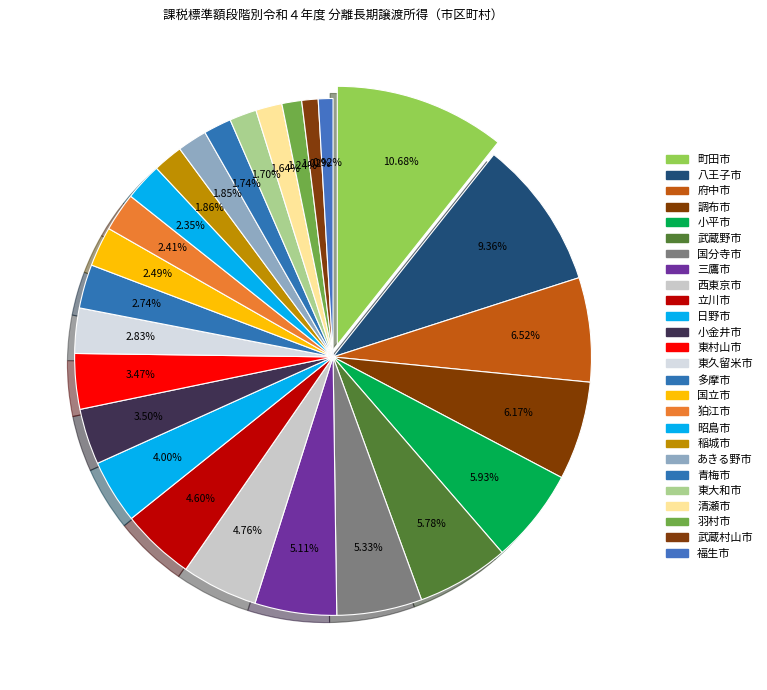

Is 清瀬市 the majority of the pie?

No